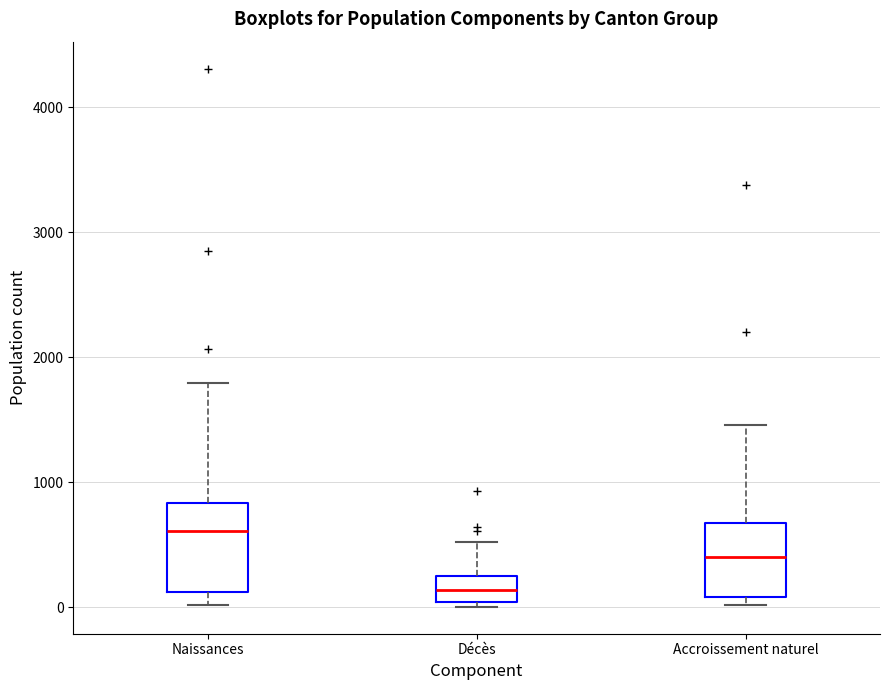

Which box is the tallest, from its lower edge to its upper edge?

Naissances